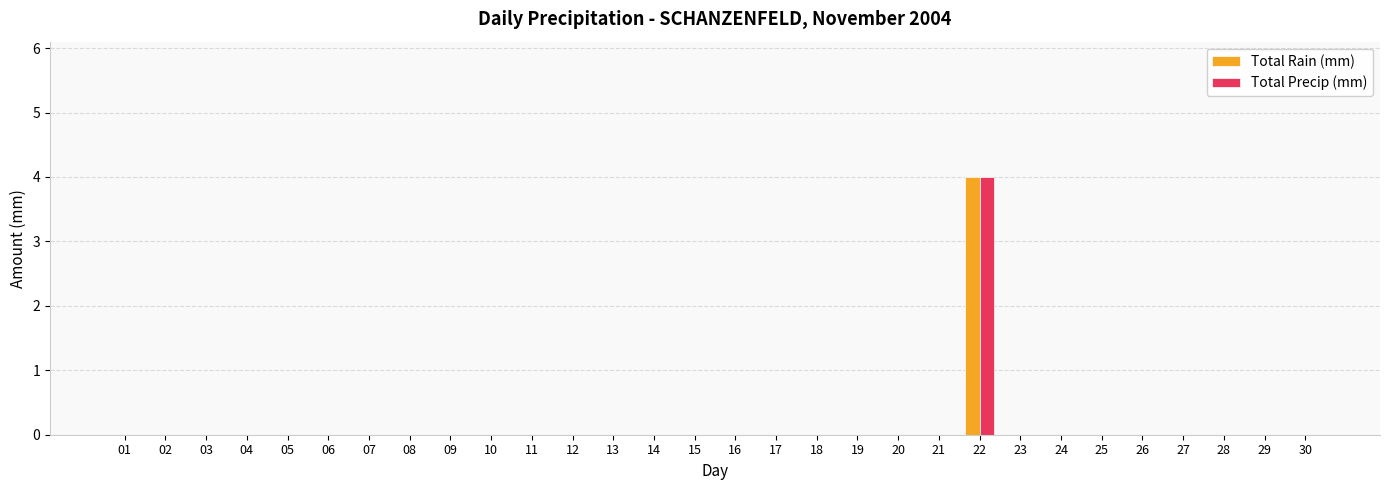

True or false: Total Precip (mm) has a value of 2 at 27.

False